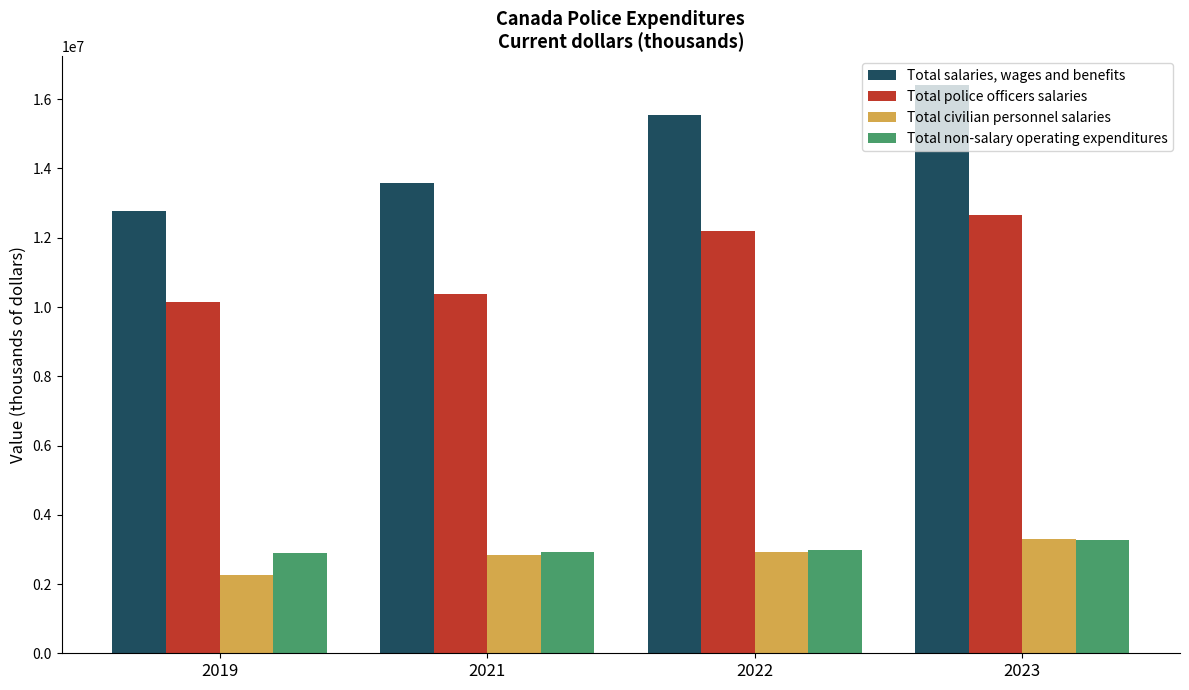

What is the difference between the highest and lowest values at 2019?

10504868